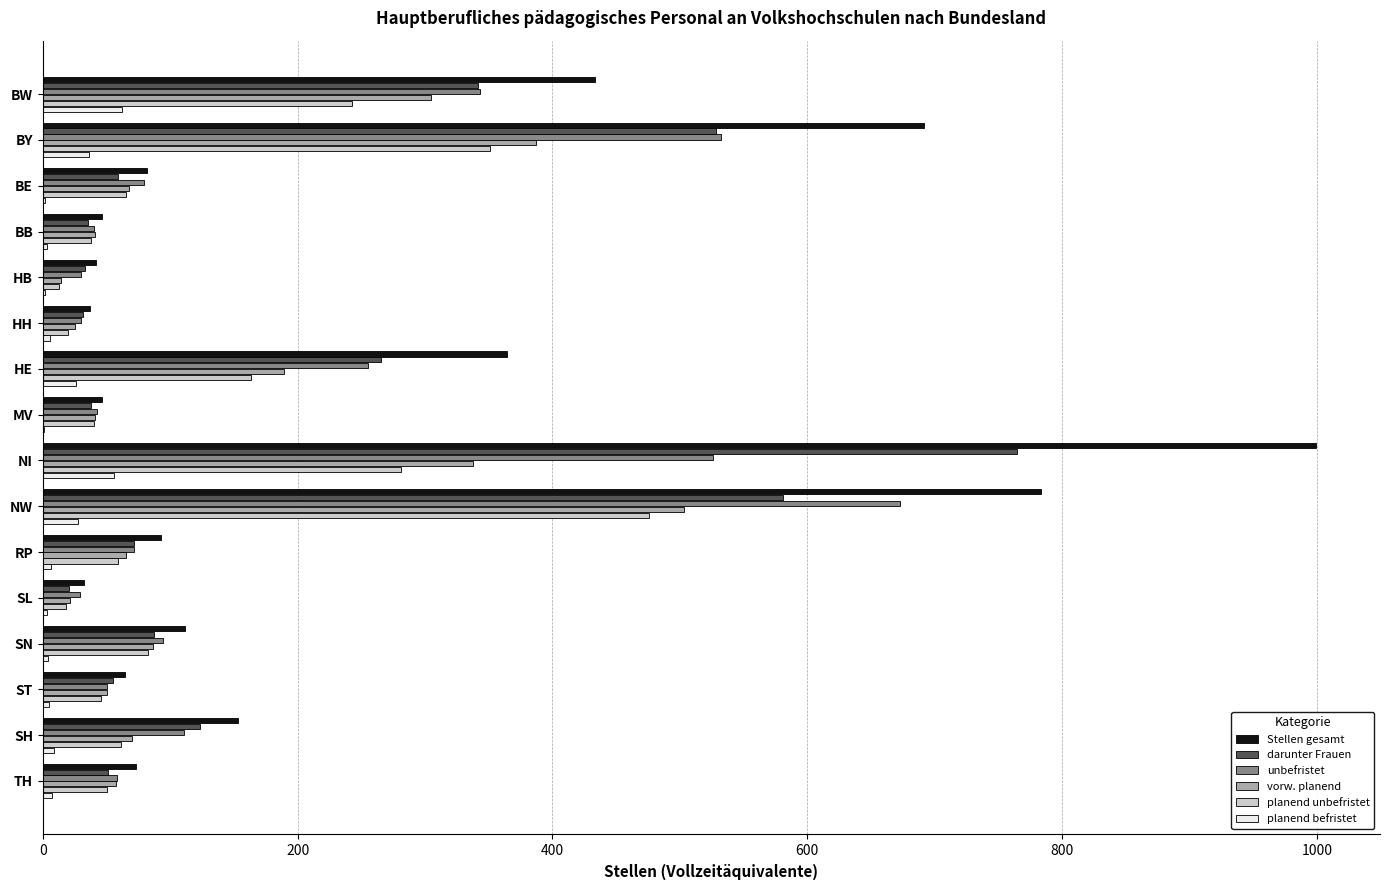

What is the highest value of the unbefristet series?

672.9